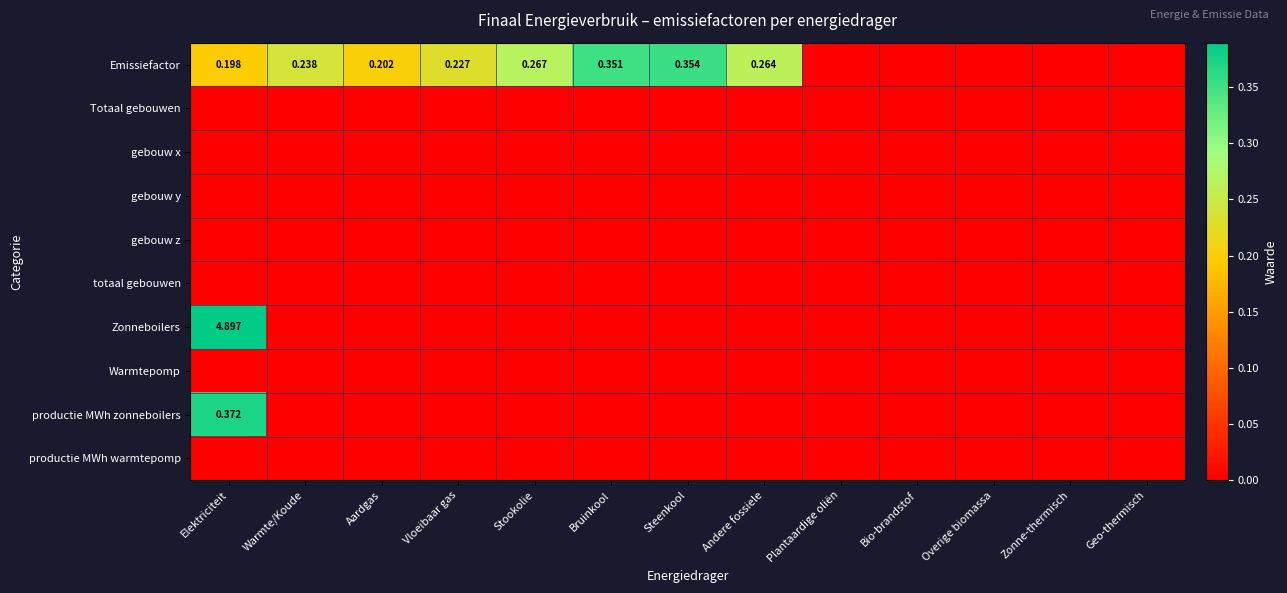

Rank the series by their maximum value, from lowest to highest.

Totaal gebouwen, gebouw x, gebouw y, gebouw z, totaal gebouwen, Warmtepomp, productie MWh warmtepomp, Emissiefactor, productie MWh zonneboilers, Zonneboilers